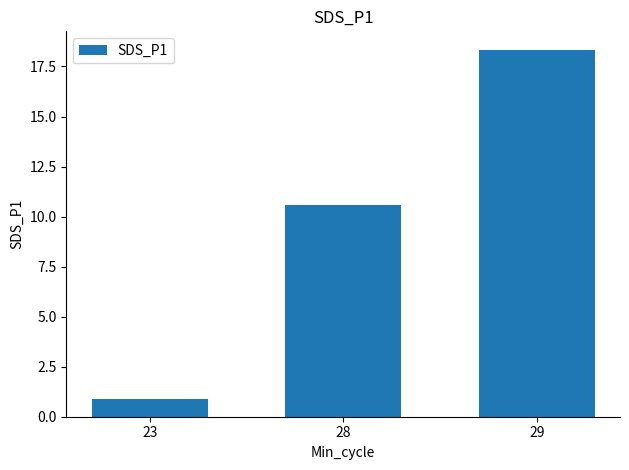

Rank the categories by value from lowest to highest.

23, 28, 29